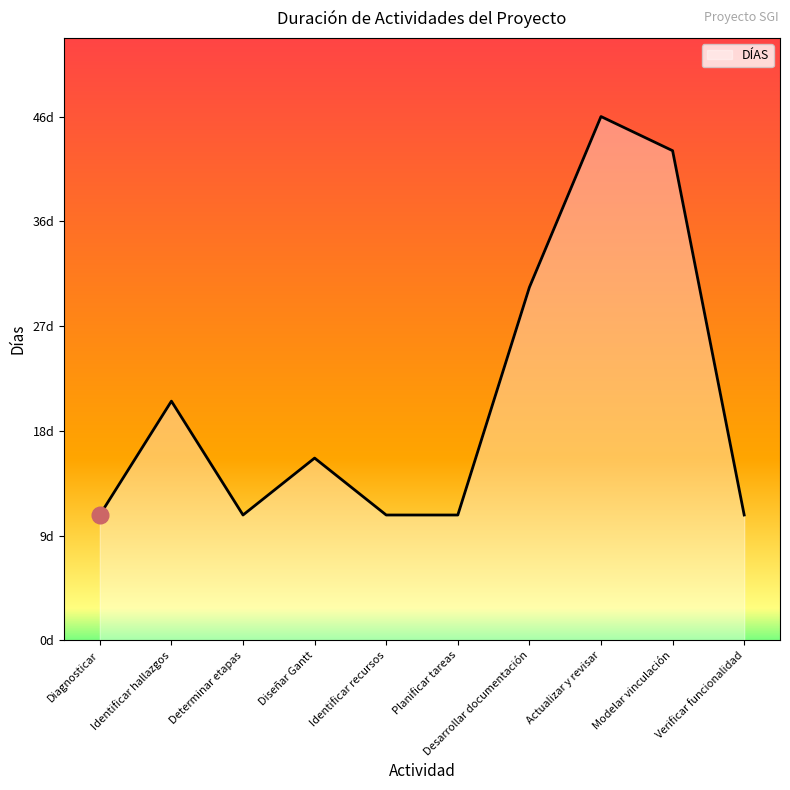

Does the chart display data point markers on the line(s)?

No